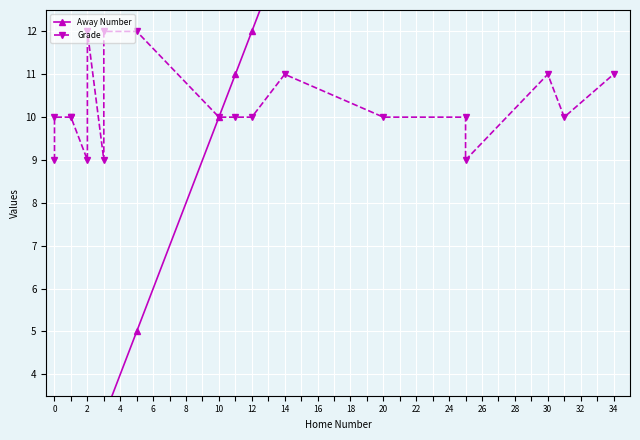

True or false: Grade and Away Number cross at least once.

False